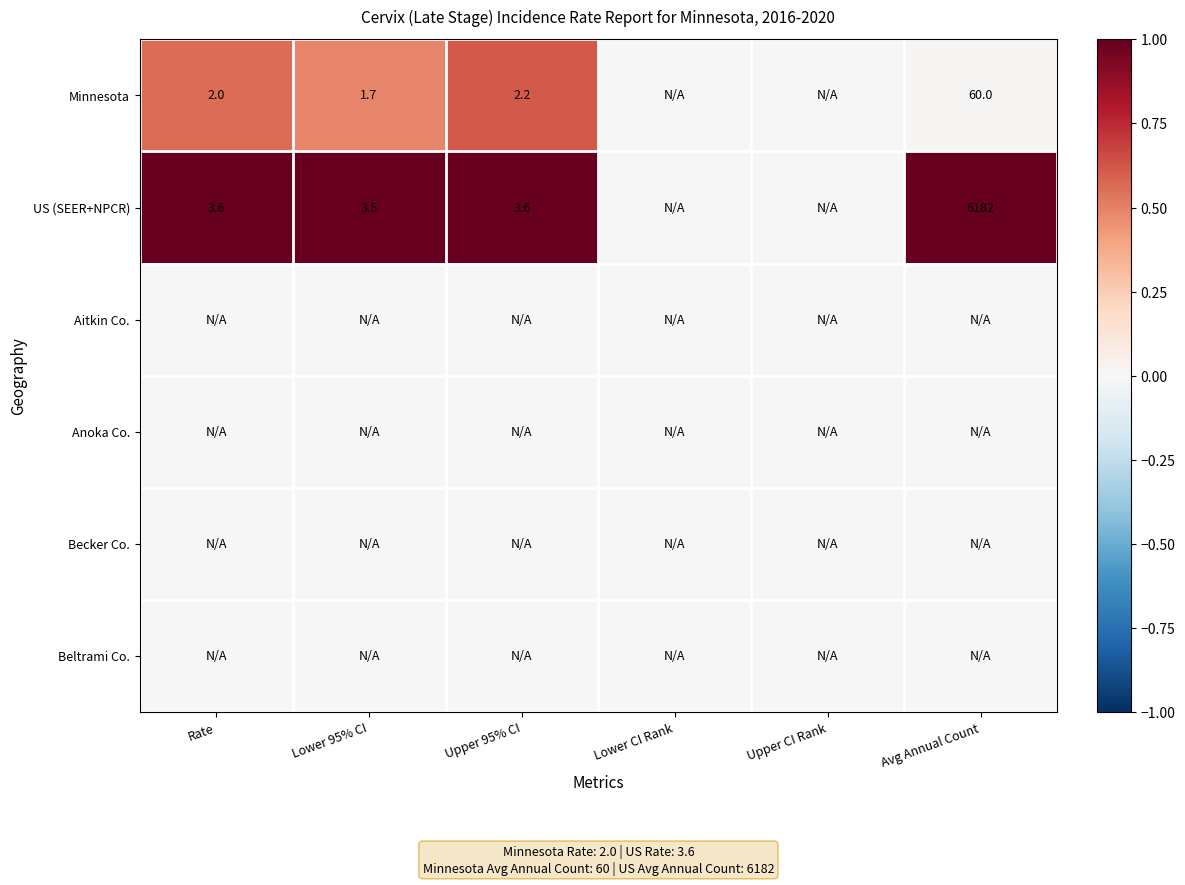

How many data points does each series have?

6